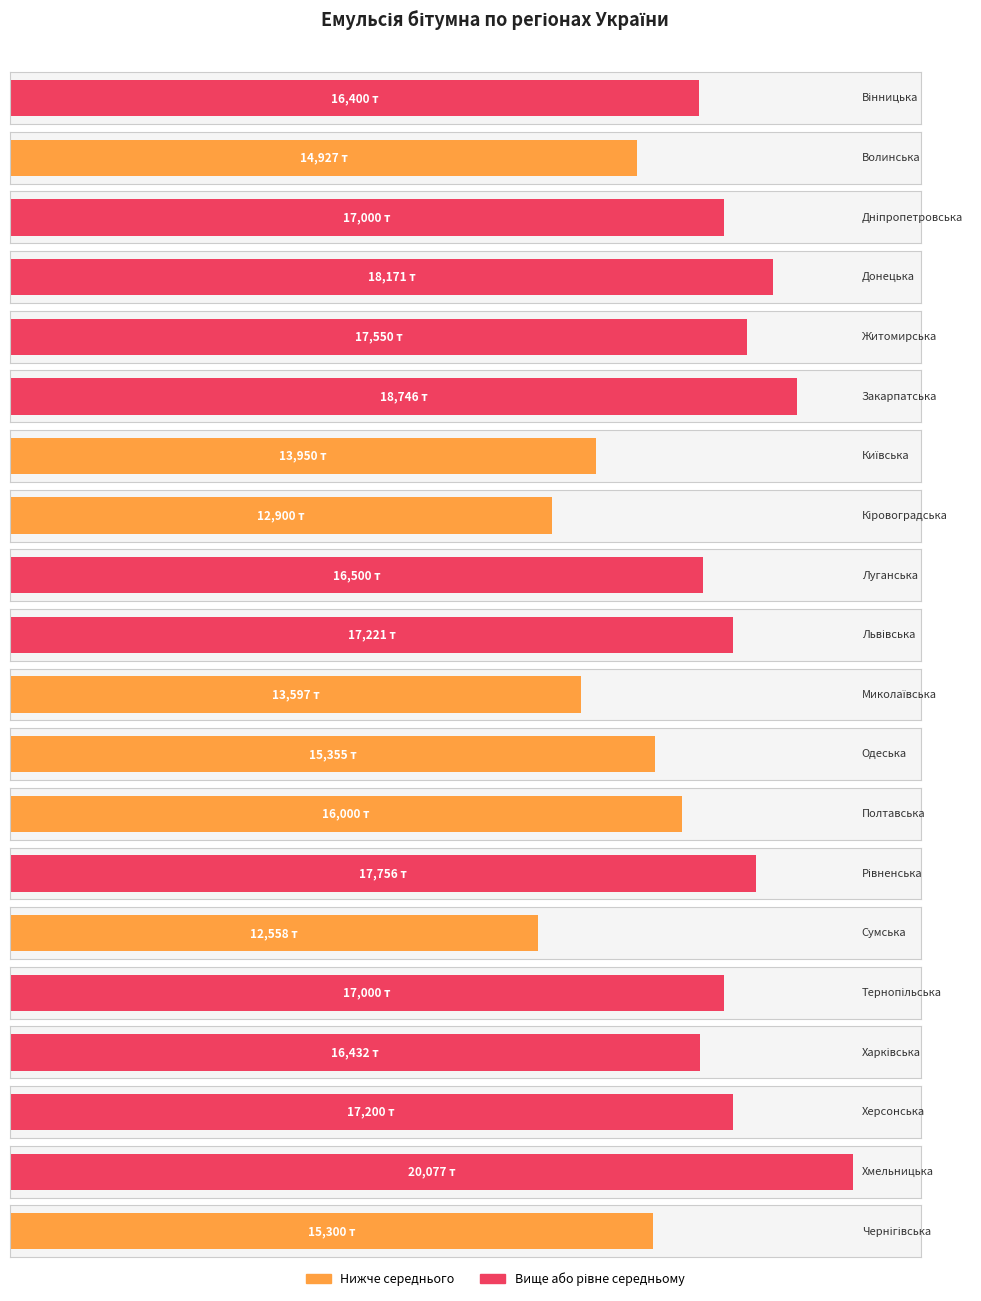

What is the label of the 5th bar from the right?

Тернопільська